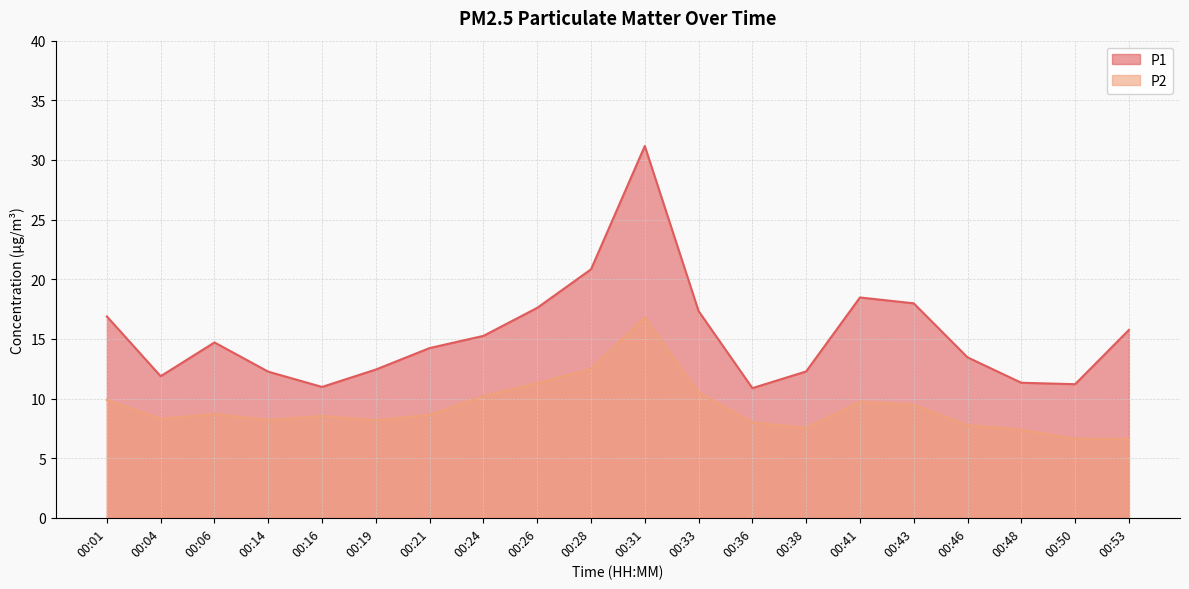

List the series in order of their overall mean, highest first.

P1, P2